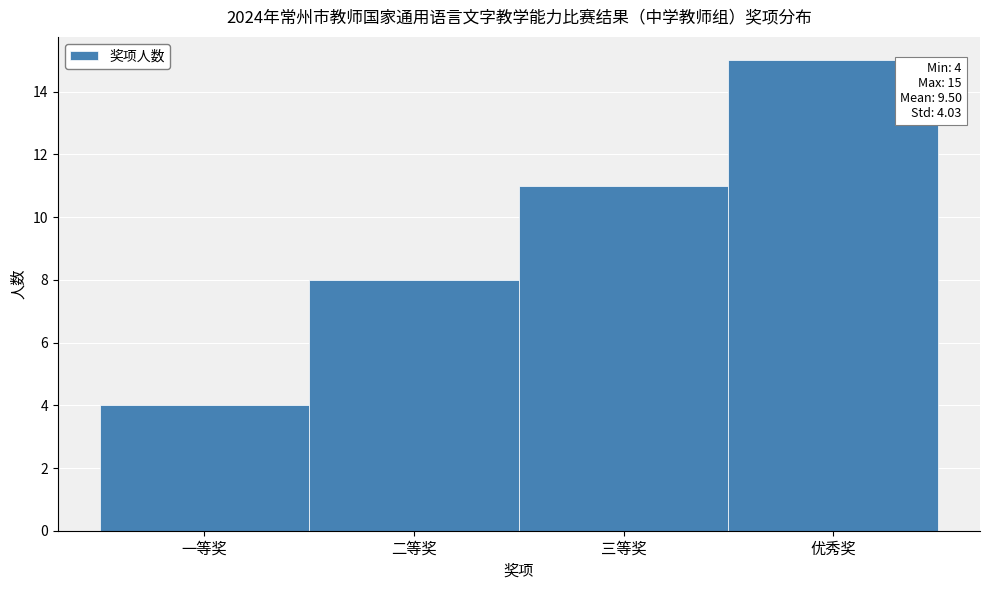

Reading left to right, transcribe all the data shown in this chart.

4	8	11	15